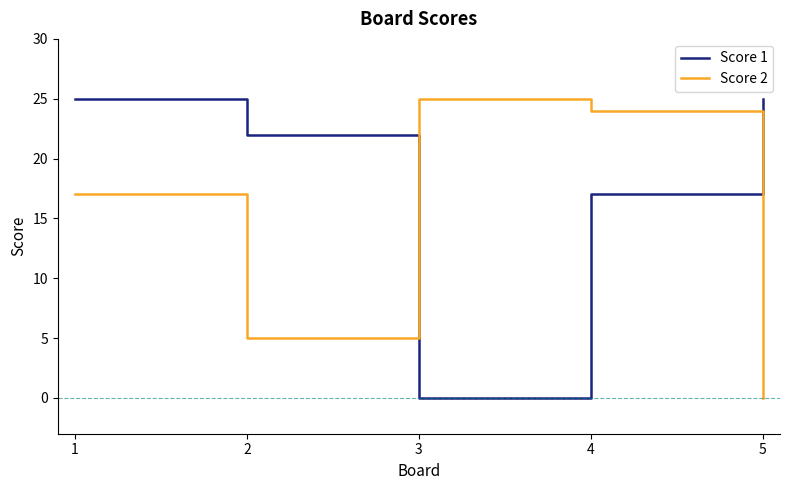

What are all the series names shown in the legend?

Score 1, Score 2